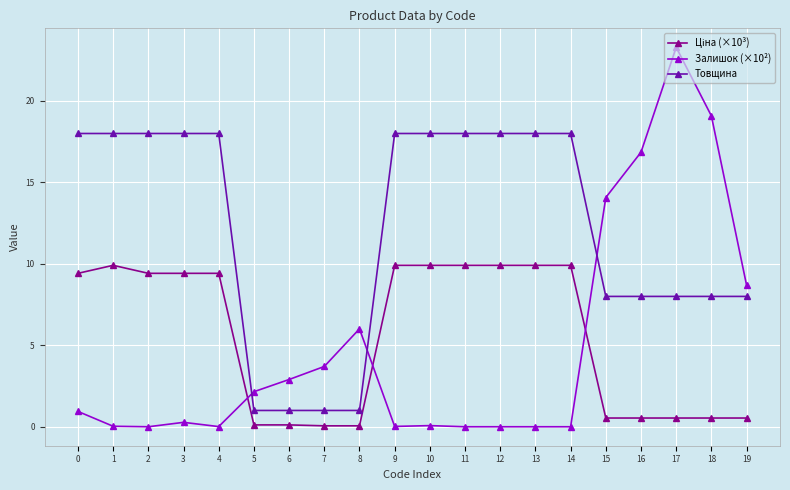

True or false: Залишок (×10²) has a value of 0.0 at 14.

True